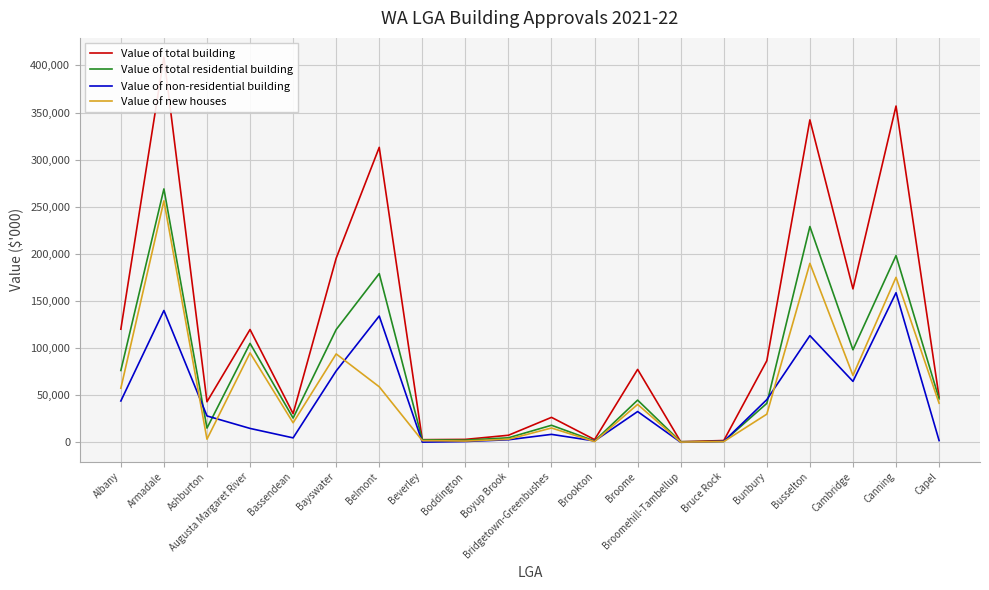

What is the value of the Value of new houses point at the 1st from the left?

57383.9